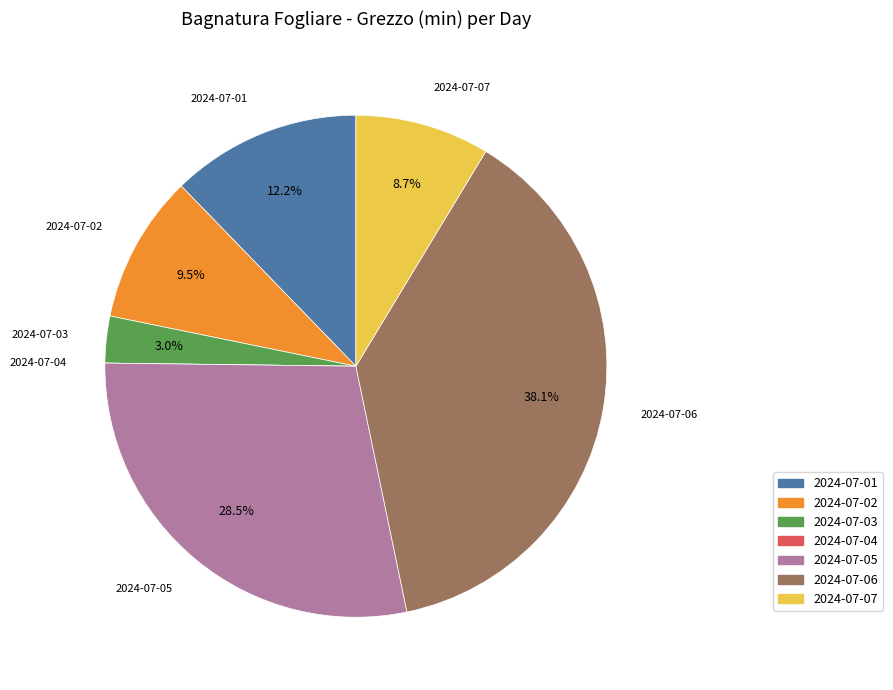

Which slice is the largest?

2024-07-06